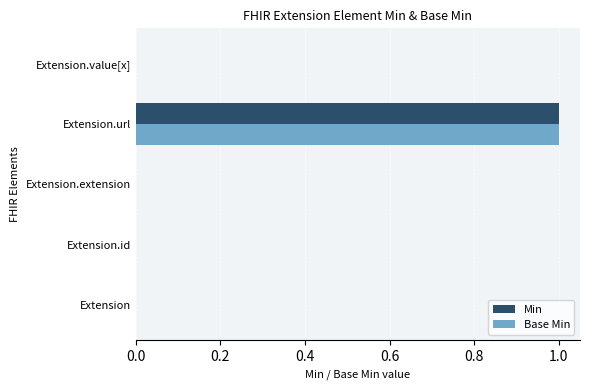

At which category is the sum across all series the highest?

Extension.url